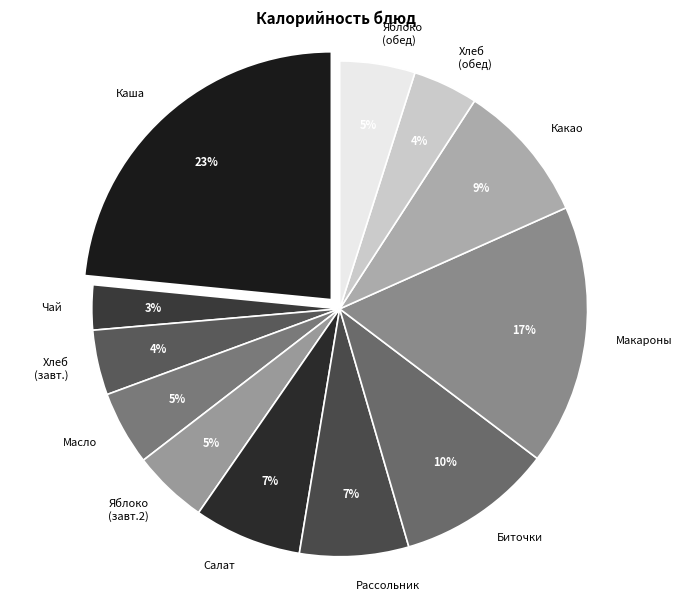

Which slice is the largest?

Каша